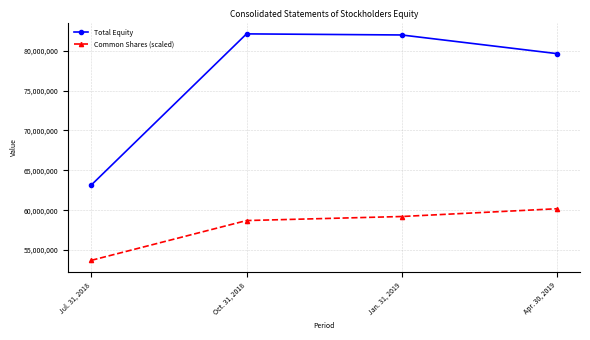

What is the label of the 4th point from the right?

Jul. 31, 2018